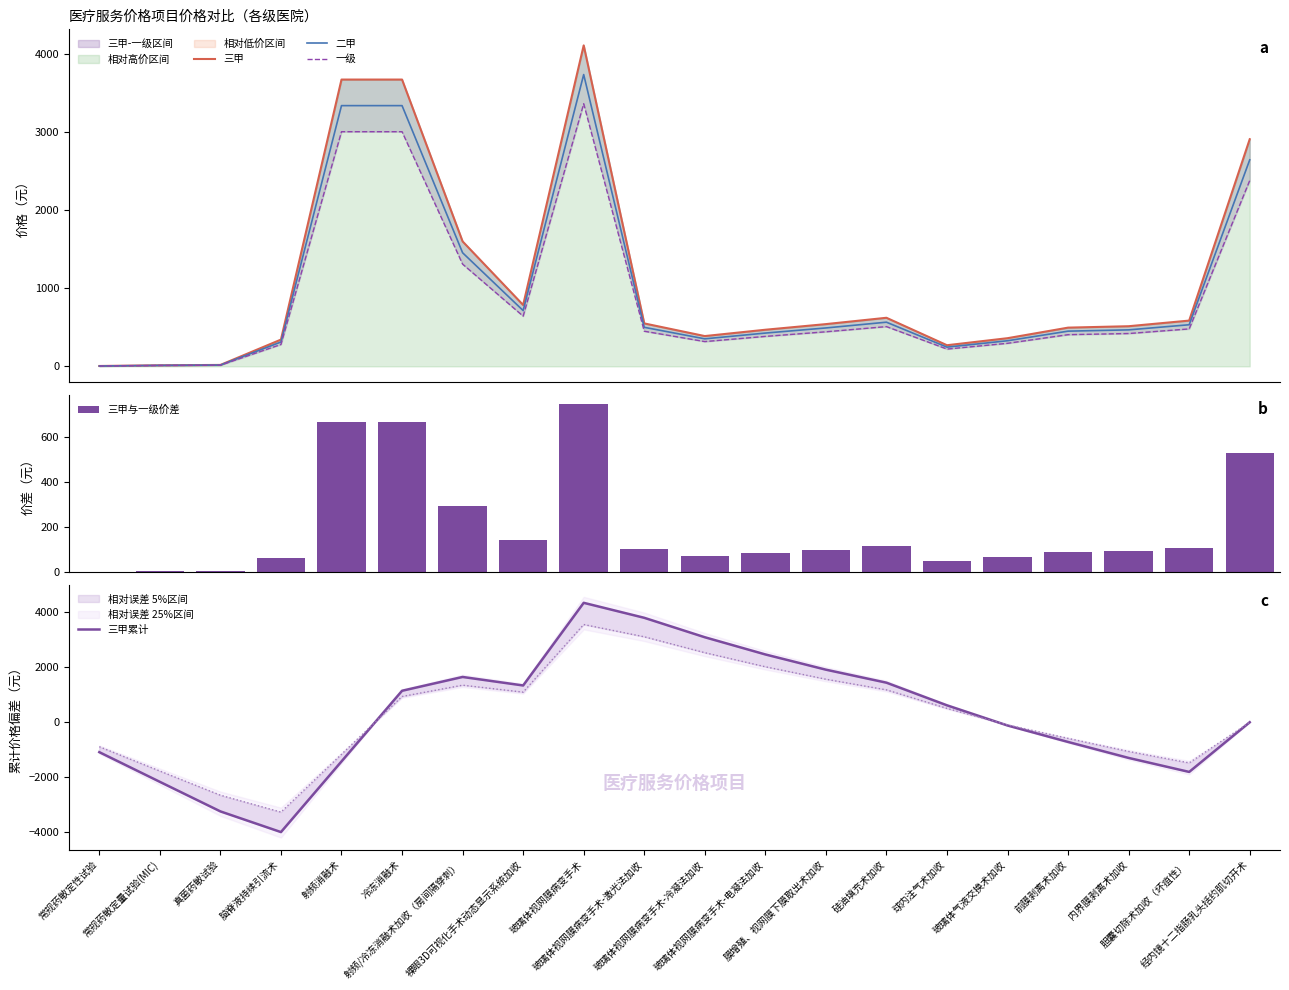

What is the label of the 20th bar from the left?

经内镜十二指肠乳头括约肌切开术